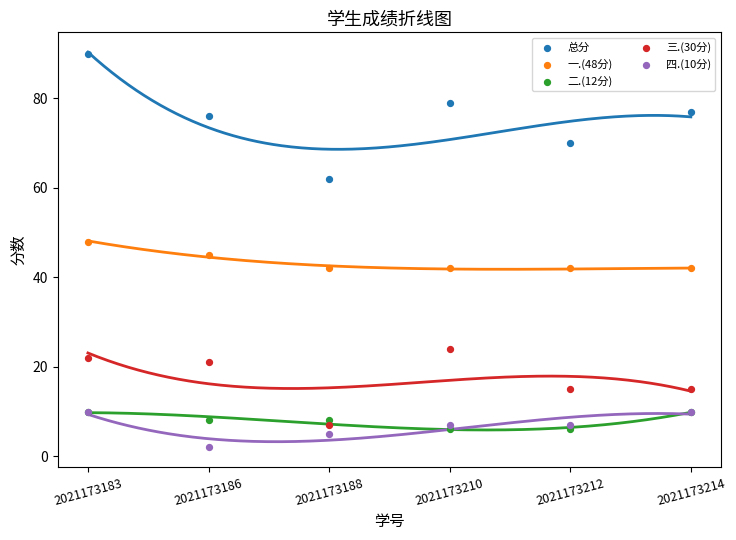

Which series contains the lowest Y value?

四.(10分)